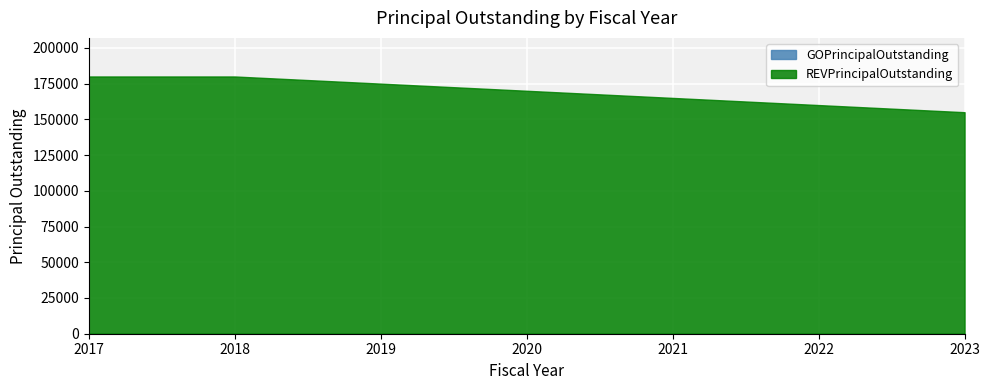

True or false: GOPrincipalOutstanding has more than 2 interior local peaks.

False